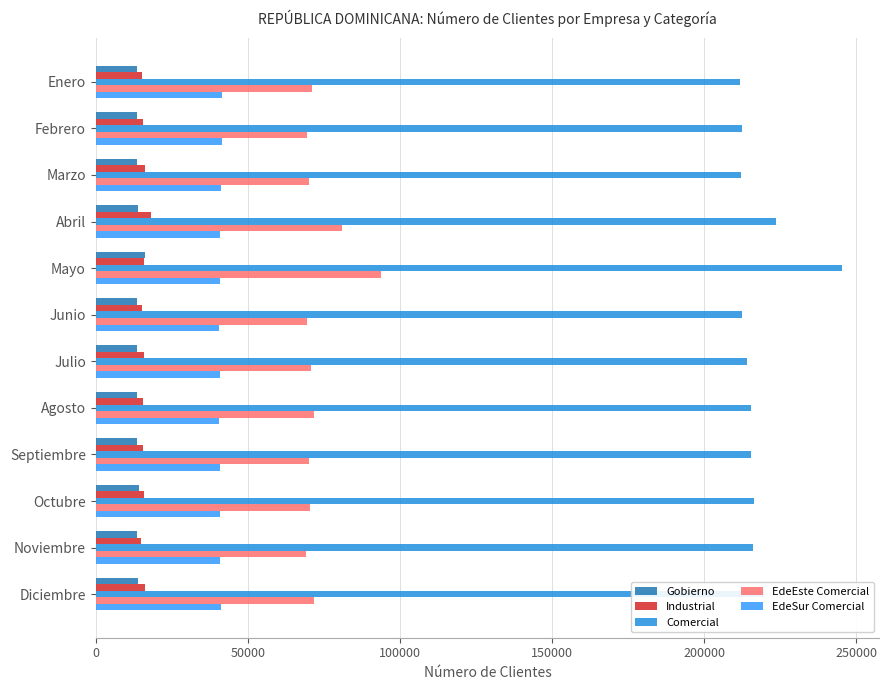

How many values in the Industrial series are below 15752?

6